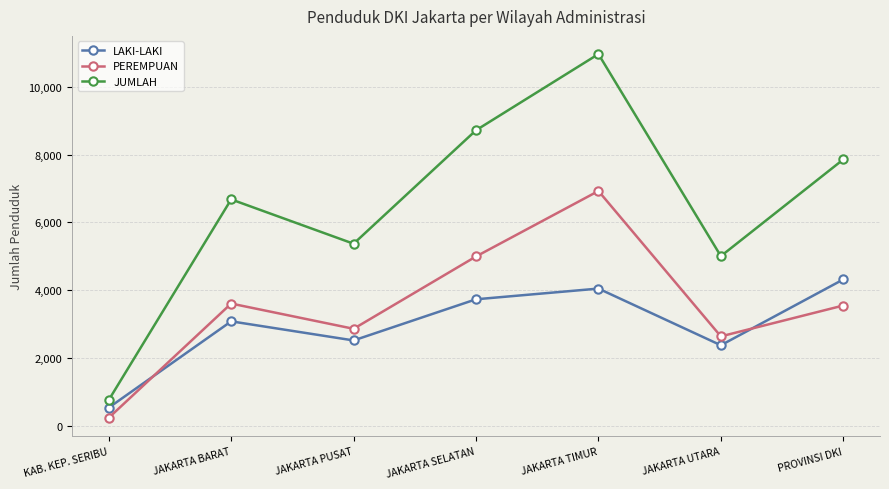

True or false: PEREMPUAN and JUMLAH intersect in this chart.

False